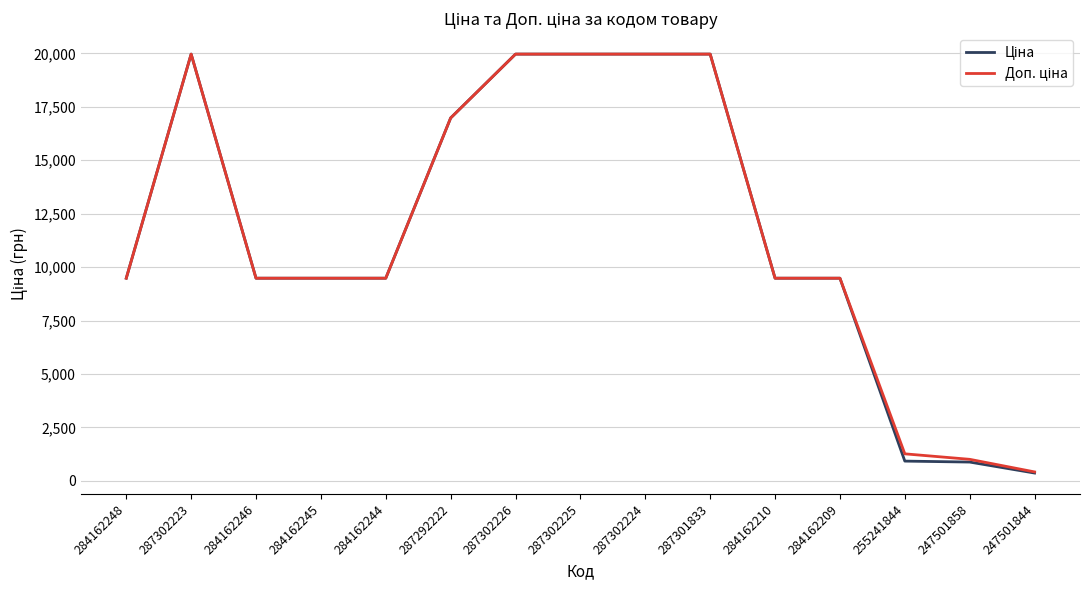

Which label corresponds to the smallest value in the chart?

247501844